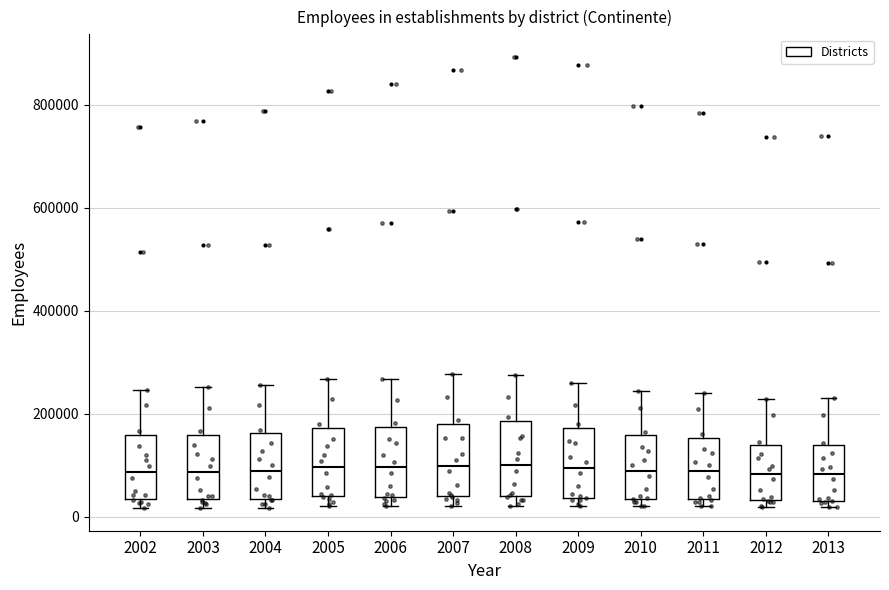

Reading left to right, read every box against the y-axis: the position of its median line, the range the box covers, and the ends of its whiskers. The values are not printed on the chart, so give them approximately, as read against the axis.

2002: median 80000, box 40000 to 160000, whiskers 20000 to 240000
2003: median 80000, box 40000 to 160000, whiskers 20000 to 260000
2004: median 80000, box 40000 to 160000, whiskers 20000 to 260000
2005: median 100000, box 40000 to 180000, whiskers 20000 to 260000
2006: median 100000, box 40000 to 180000, whiskers 20000 to 260000
2007: median 100000, box 40000 to 180000, whiskers 20000 to 280000
2008: median 100000, box 40000 to 180000, whiskers 20000 to 280000
2009: median 100000, box 40000 to 180000, whiskers 20000 to 260000
2010: median 100000, box 40000 to 160000, whiskers 20000 to 240000
2011: median 80000, box 40000 to 160000, whiskers 20000 to 240000
2012: median 80000, box 40000 to 140000, whiskers 20000 to 220000
2013: median 80000, box 40000 to 140000, whiskers 20000 to 240000